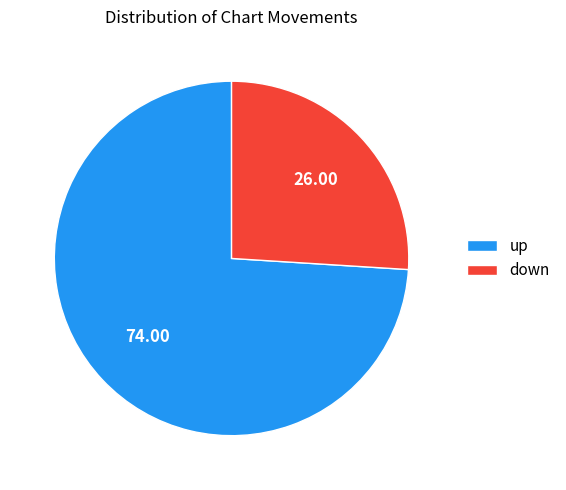

What is the ratio of the value at up to the value at down?

2.8